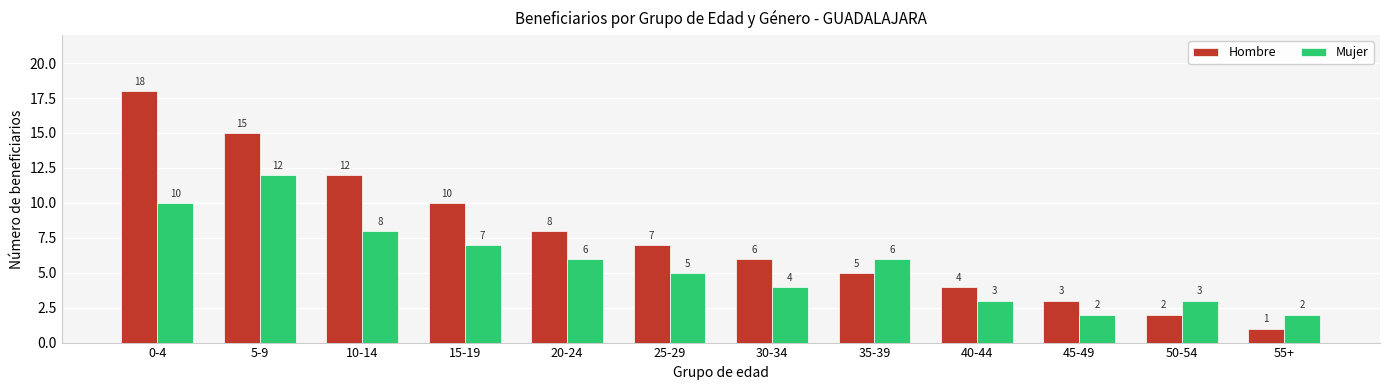

At 5-9, list the series in order from smallest to largest.

Mujer, Hombre